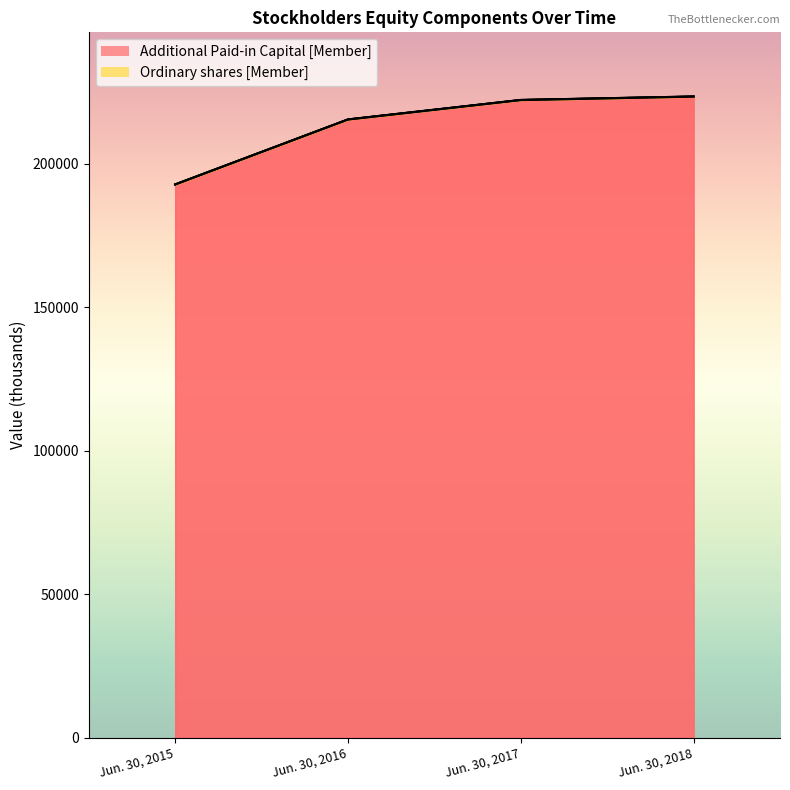

The value at Jun. 30, 2017 is 222189. True or false?

True